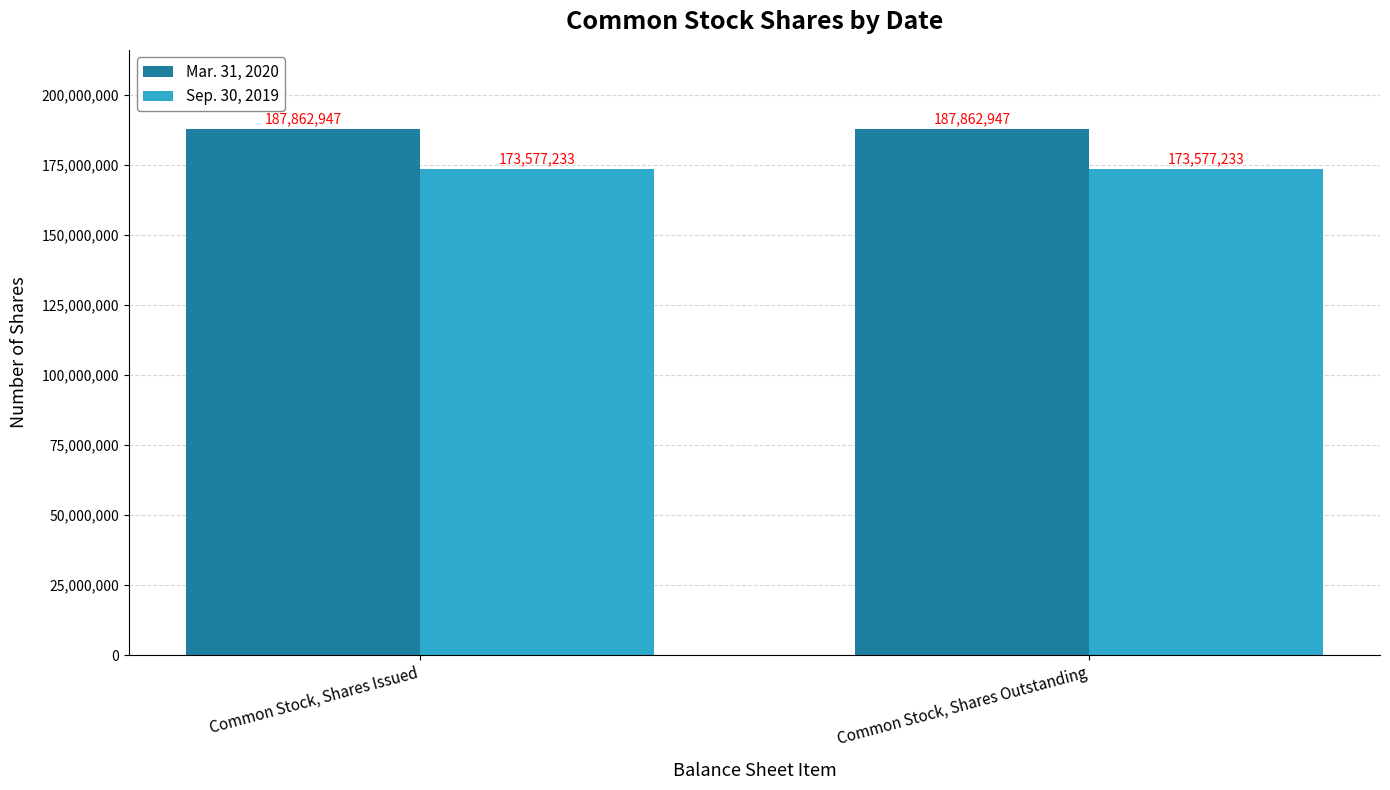

List the series in order of their peak value, highest first.

Mar. 31, 2020, Sep. 30, 2019